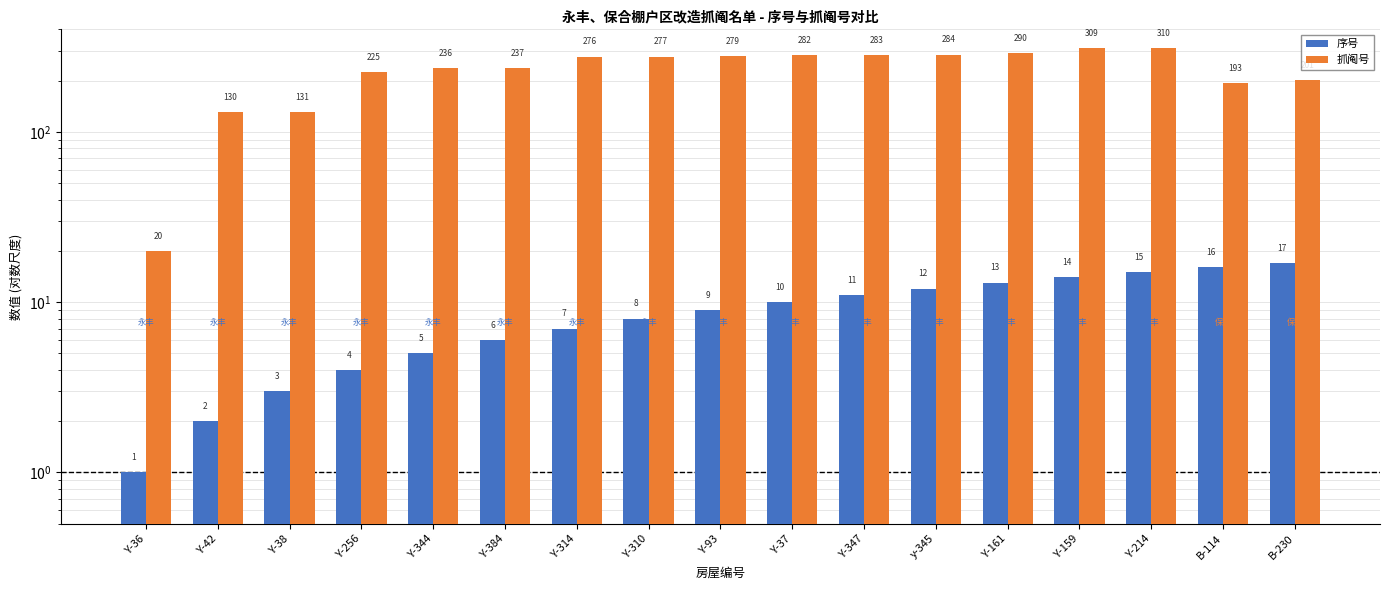

What is the difference between the 抓阄号 values at Y-314 and Y-344?

40